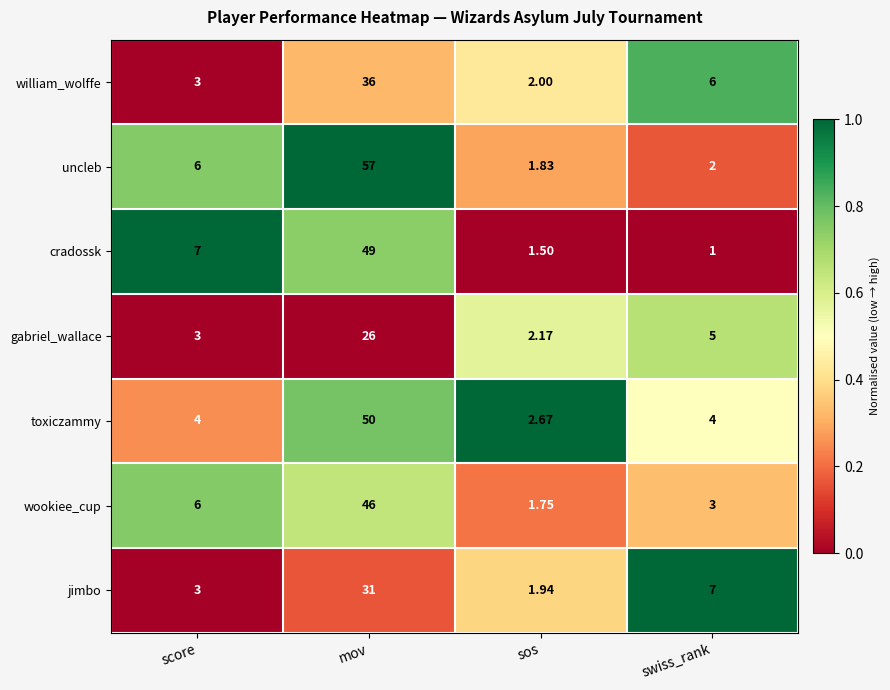

Which series has the largest range (max minus min)?

uncleb